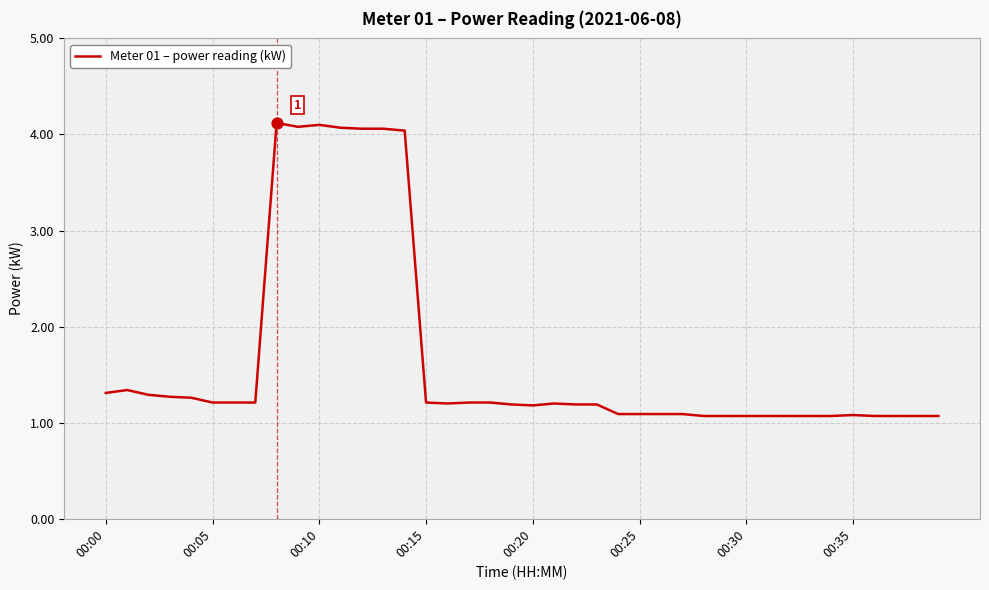

What is the minimum value shown in the chart?

1.1